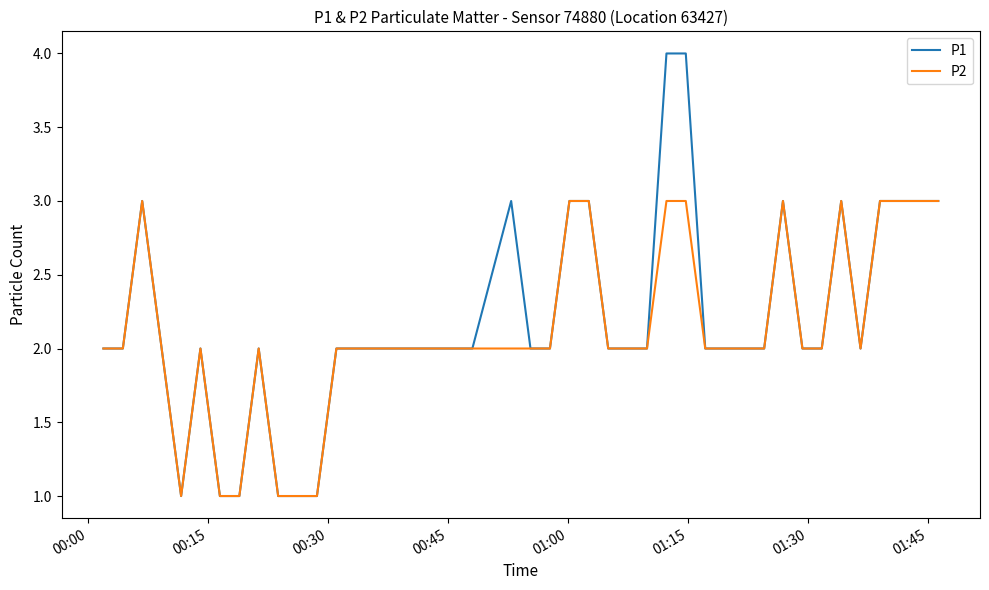

How many P2 values are between 2 and 3?

34